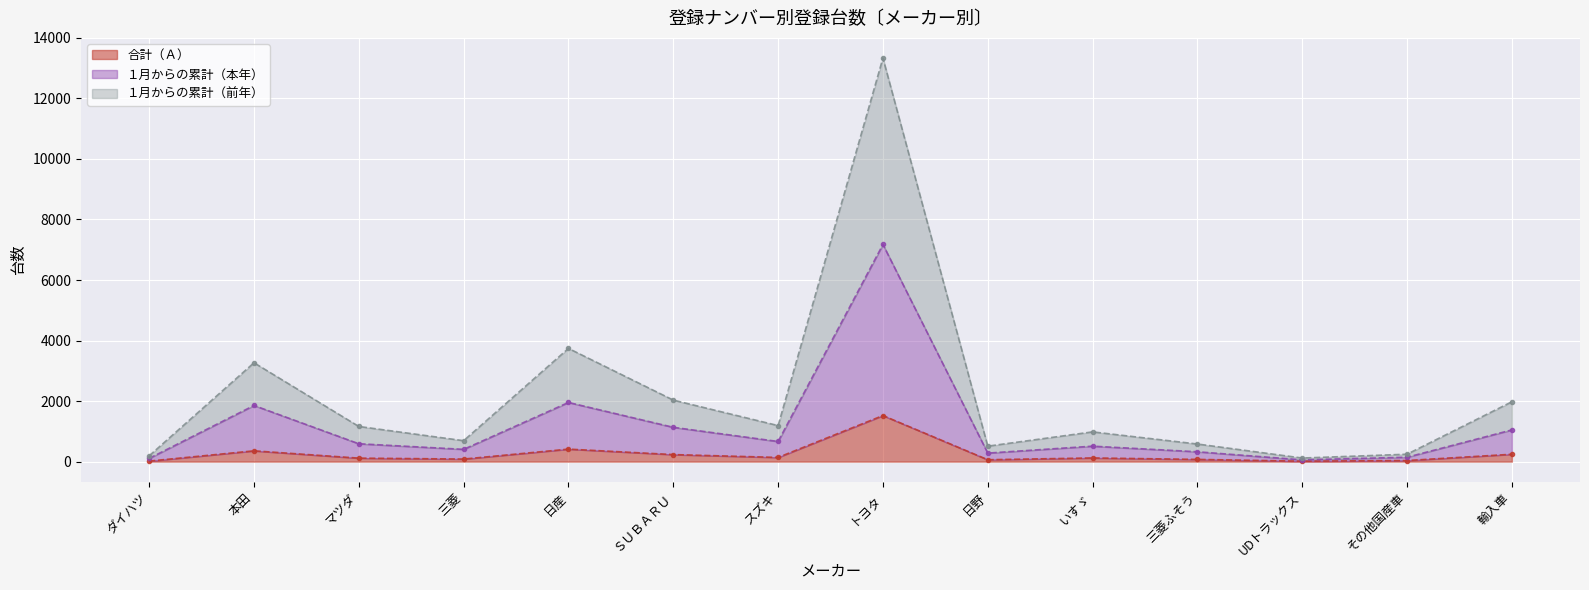

Reading left to right, transcribe all the data shown in this chart.

合計（Ａ）: ダイハツ=17	本田=356	マツダ=115	三菱=84	日産=413	ＳＵＢＡＲＵ=232	スズキ=138	トヨタ=1522	日野=62	いすゞ=121	三菱ふそう=73	UDトラックス=14	その他国産車=36	輸入車=243
１月からの累計（本年）: ダイハツ=106	本田=1855	マツダ=590	三菱=405	日産=1954	ＳＵＢＡＲＵ=1133	スズキ=665	トヨタ=7174	日野=281	いすゞ=510	三菱ふそう=325	UDトラックス=58	その他国産車=145	輸入車=1047
１月からの累計（前年）: ダイハツ=190	本田=3266	マツダ=1161	三菱=691	日産=3740	ＳＵＢＡＲＵ=2032	スズキ=1190	トヨタ=13334	日野=510	いすゞ=982	三菱ふそう=581	UDトラックス=118	その他国産車=244	輸入車=1977